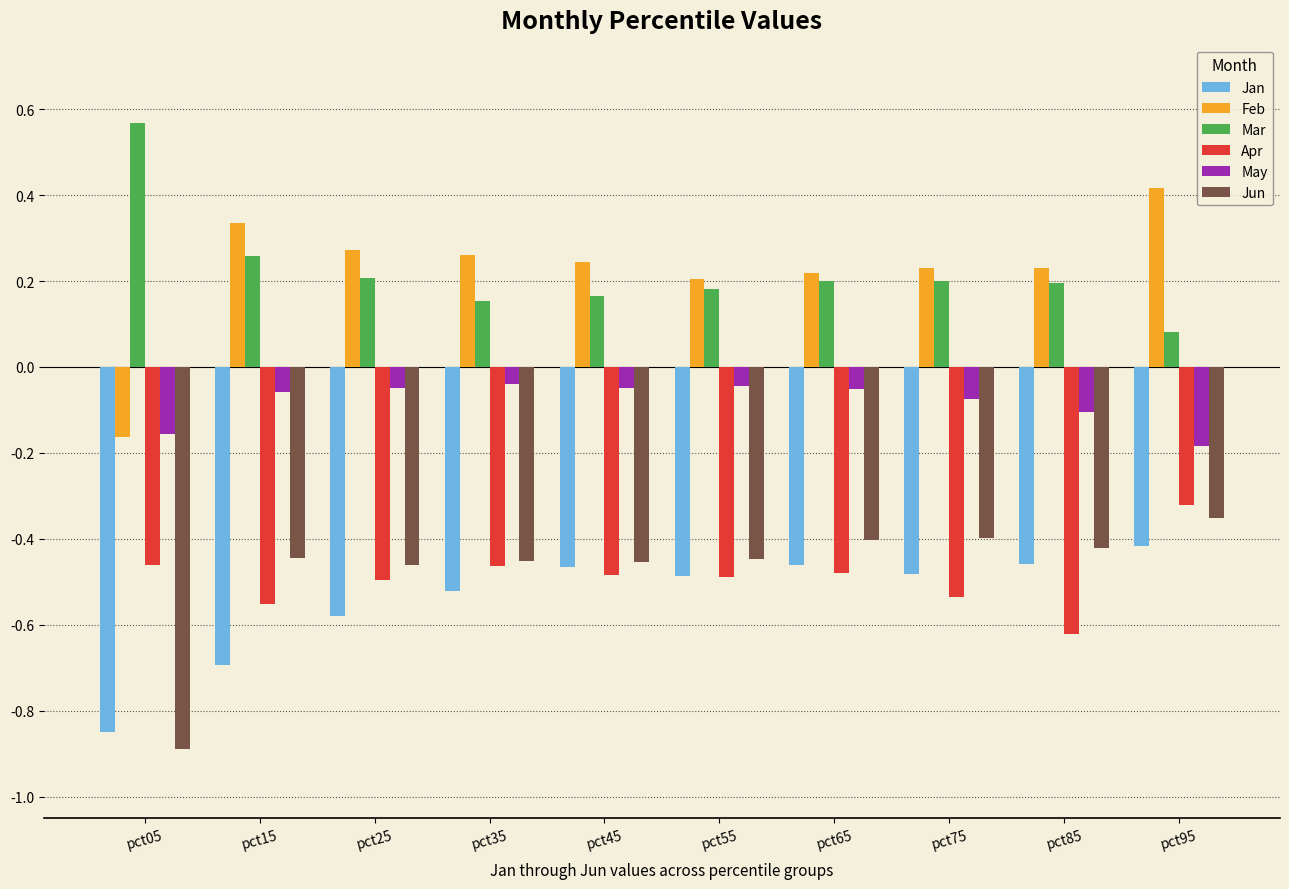

True or false: Jun has a value of -0.5 at pct45.

True